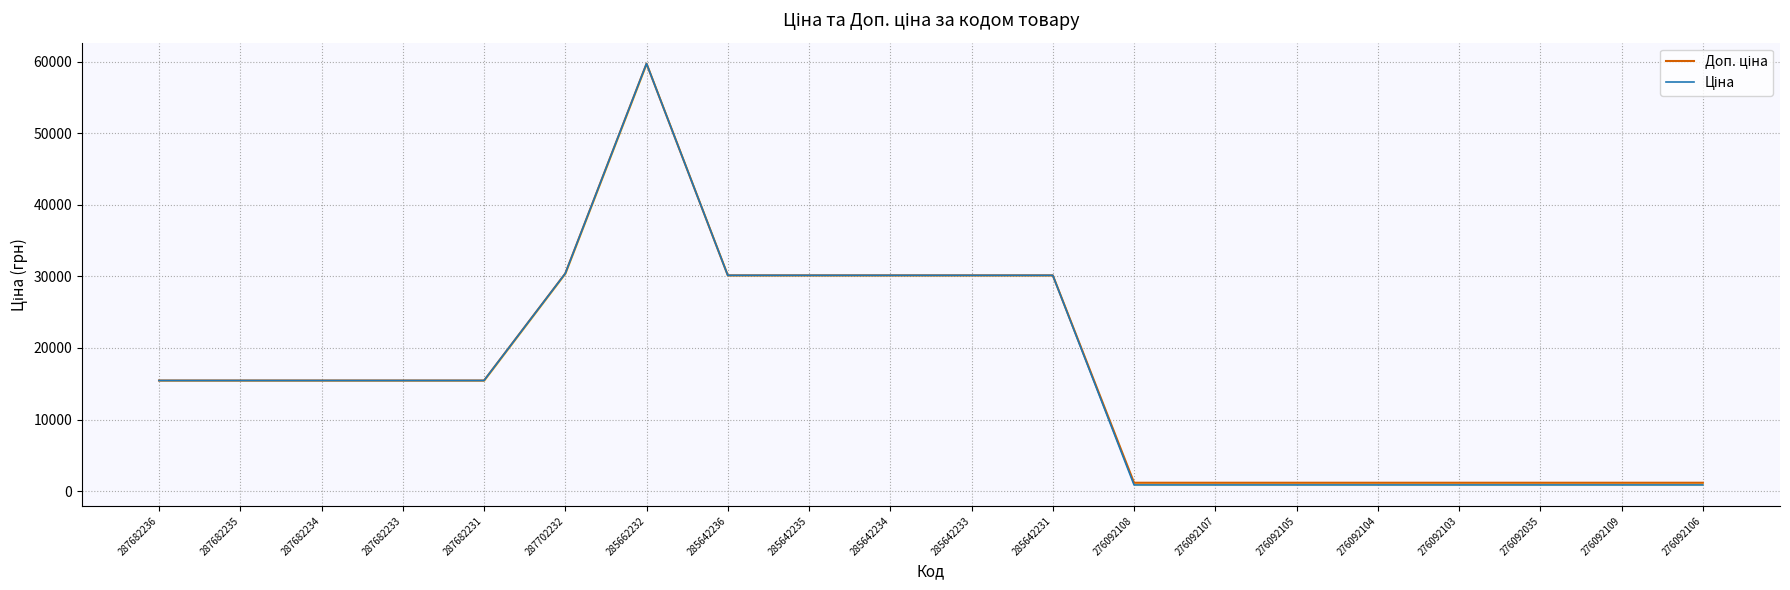

The value of Ціна at 285642235 is 9915.1. True or false?

False